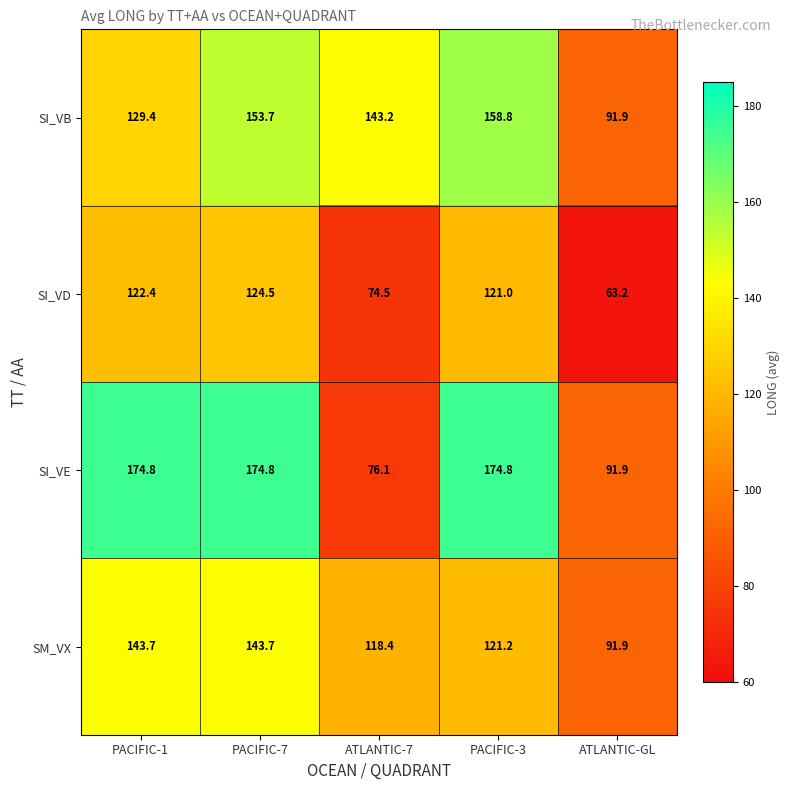

How many data points does each series have?

5